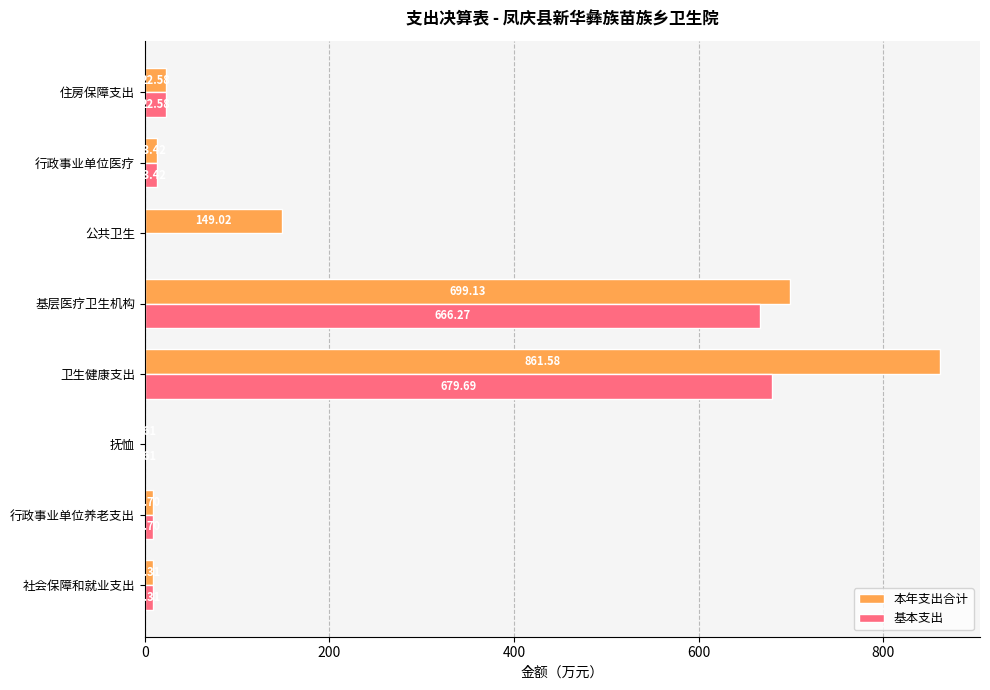

Which series changed the most between 公共卫生 and 行政事业单位医疗?

本年支出合计